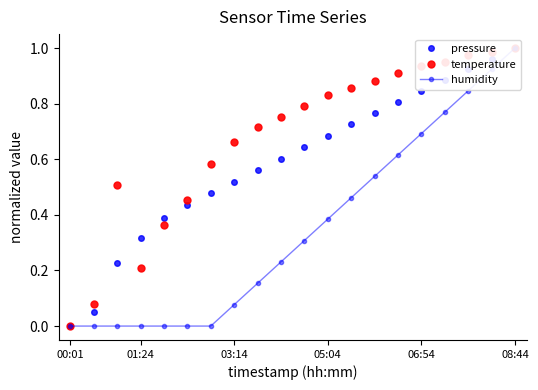

At how many categories does at least one series exceed 0?

19